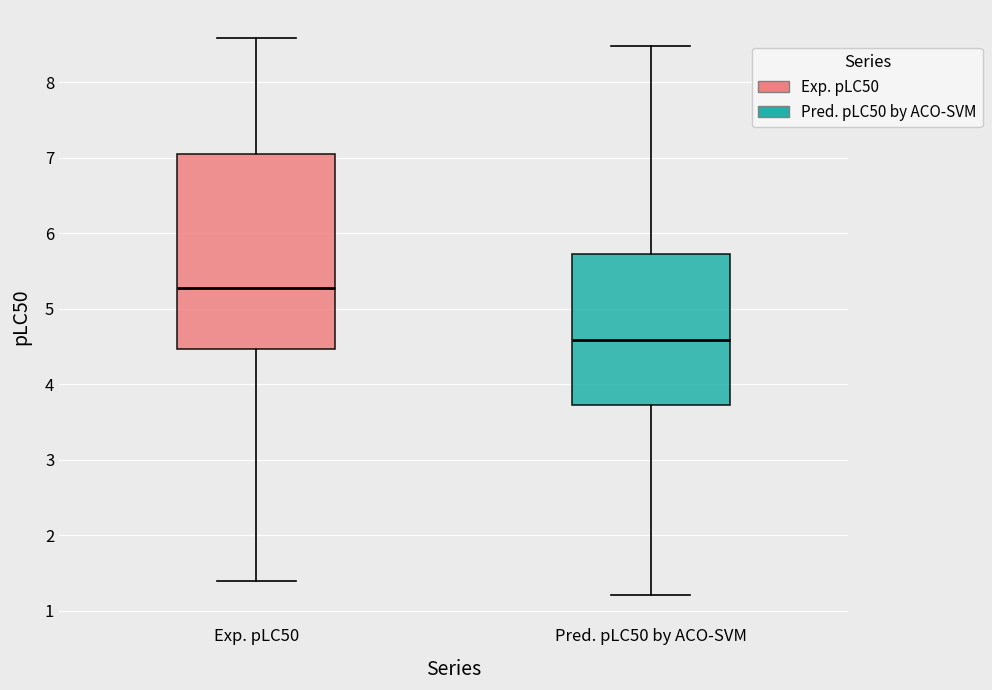

Reading left to right, read every box against the y-axis: the position of its median line, the range the box covers, and the ends of its whiskers. The values are not printed on the chart, so give them approximately, as read against the axis.

Exp. pLC50: median 5.3, box 4.5 to 7.1, whiskers 1.4 to 8.6
Pred. pLC50 by ACO-SVM: median 4.6, box 3.7 to 5.7, whiskers 1.2 to 8.5